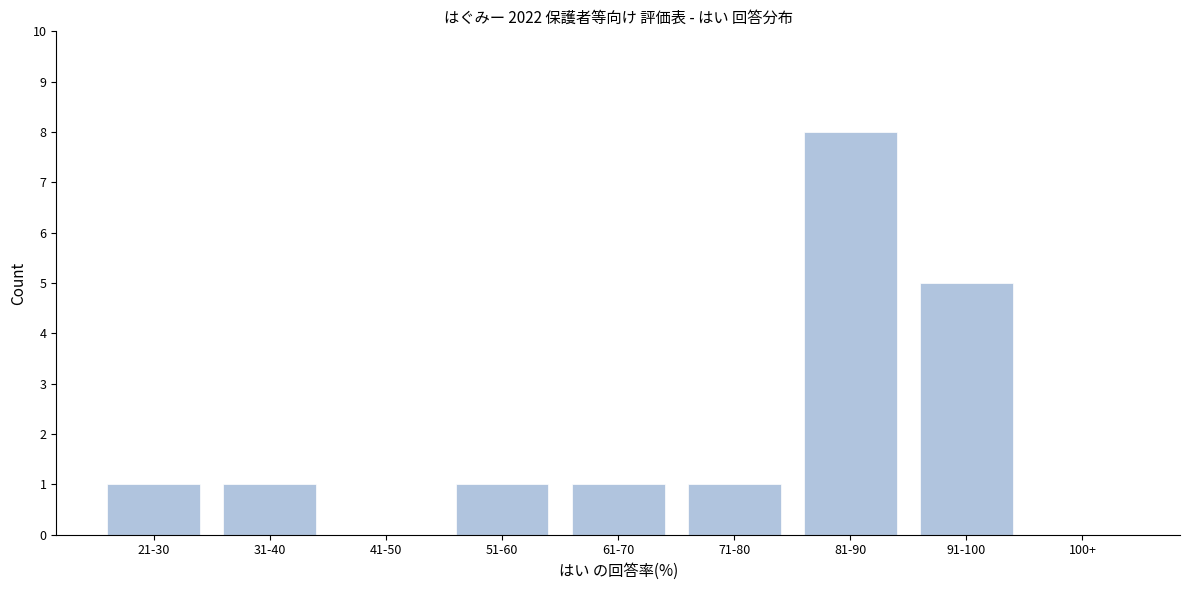

Reading left to right, transcribe all the data shown in this chart.

21-30=1	31-40=1	41-50=0	51-60=1	61-70=1	71-80=1	81-90=8	91-100=5	100+=0